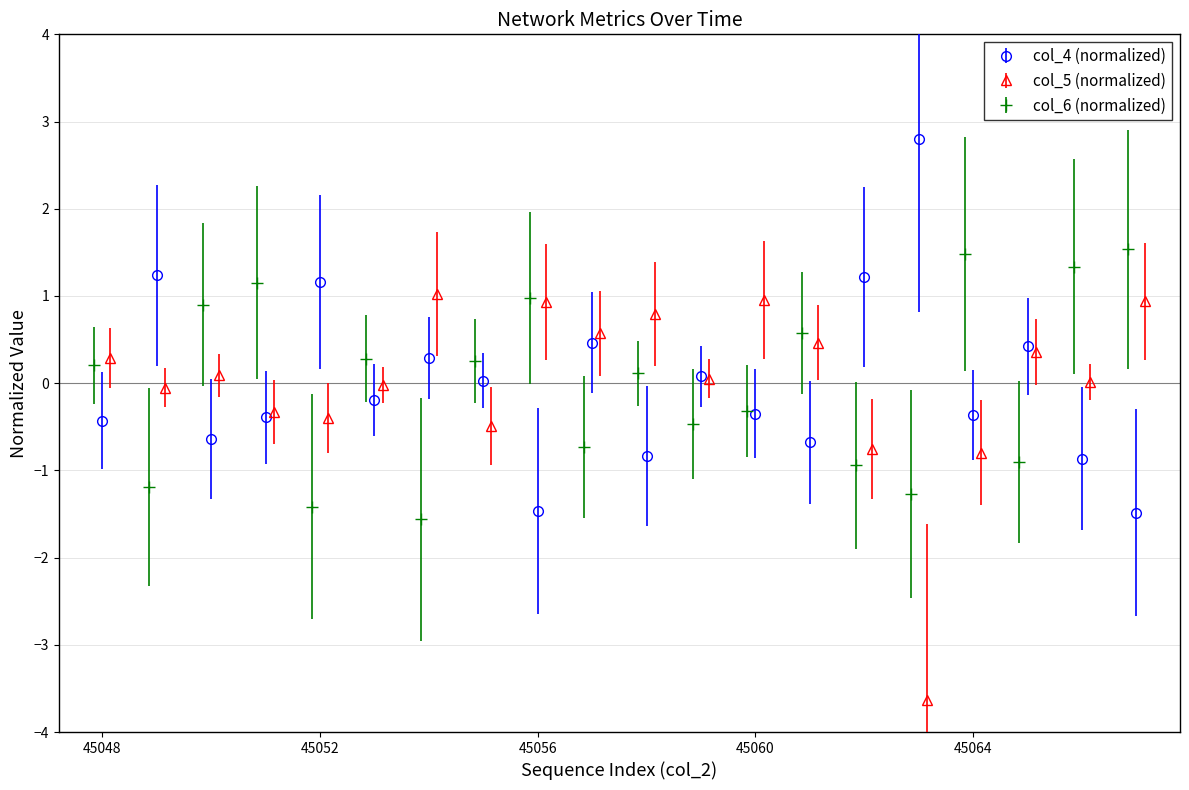

Does the chart display data point markers on the line(s)?

Yes